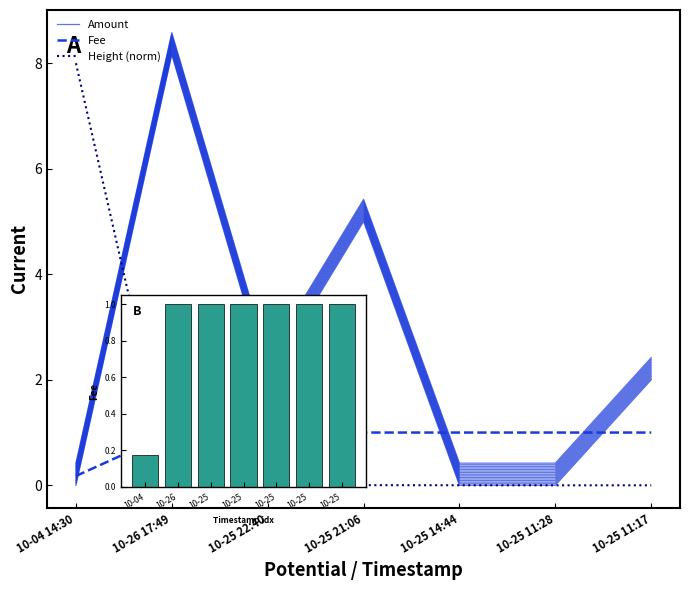

What is the minimum value for Fee?

0.2